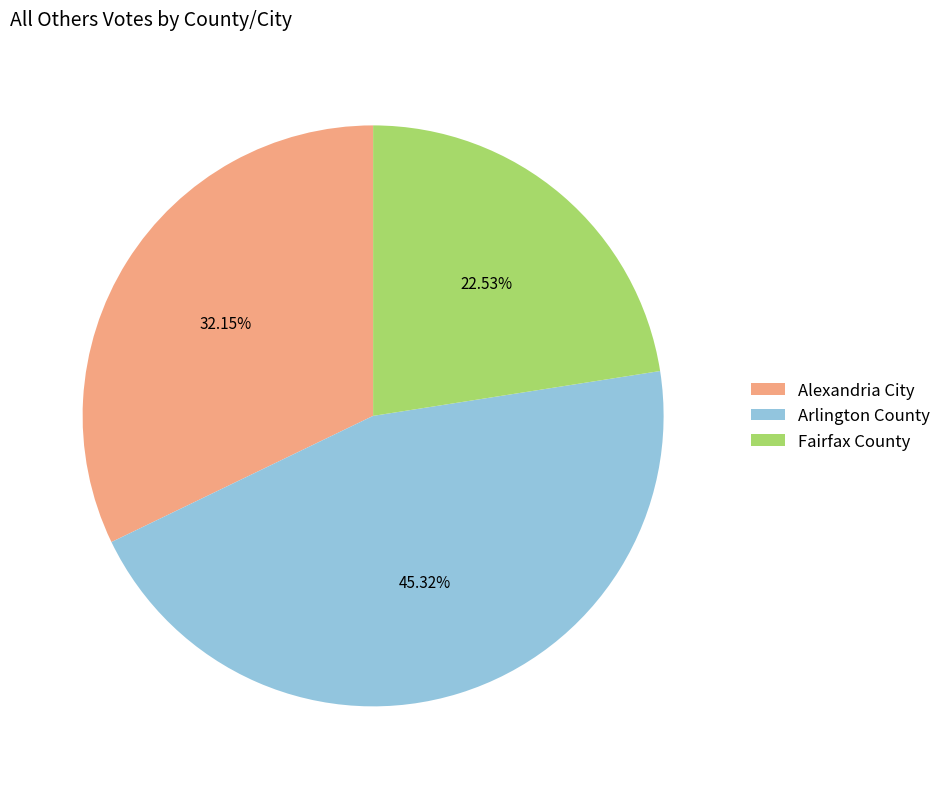

Is it true that Arlington County is 54% of the pie?

False